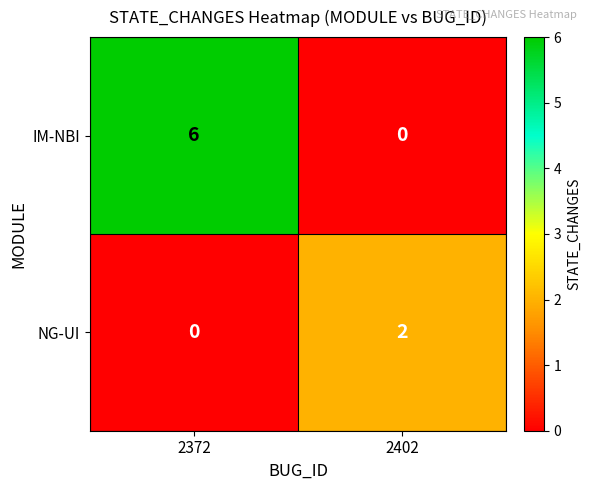

Reading left to right, extract all data points from this chart.

IM-NBI: 2372=6	2402=0
NG-UI: 2372=0	2402=2